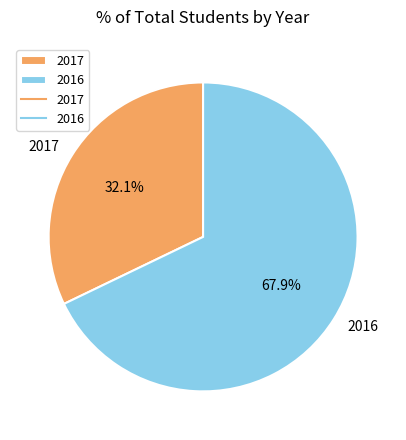

The 2016 slice represents 81% of the pie. True or false?

False